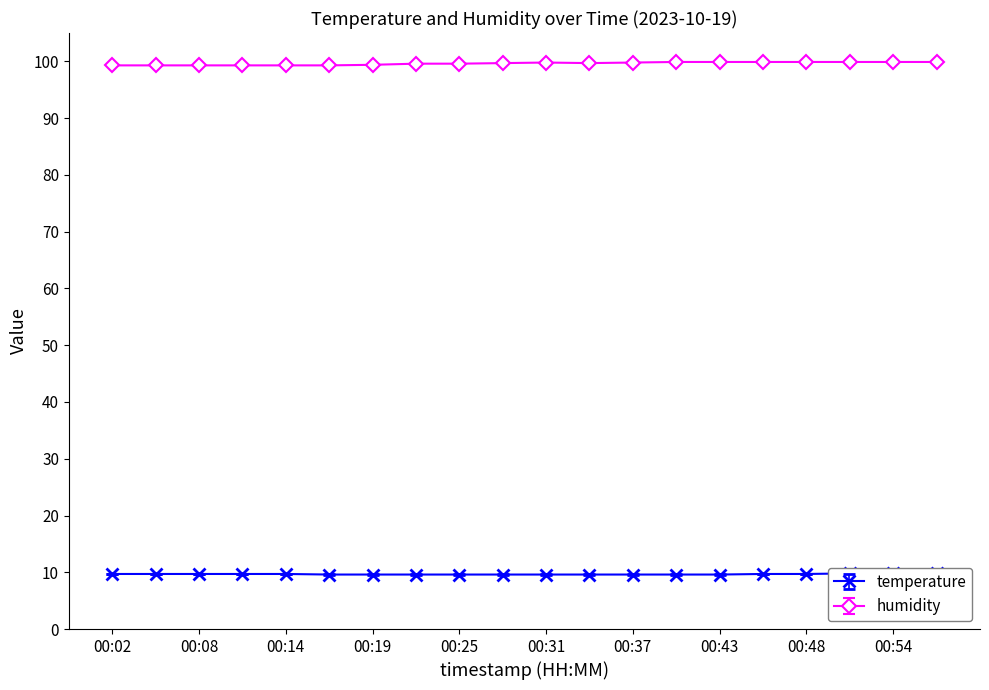

What is the greatest value displayed?

99.9